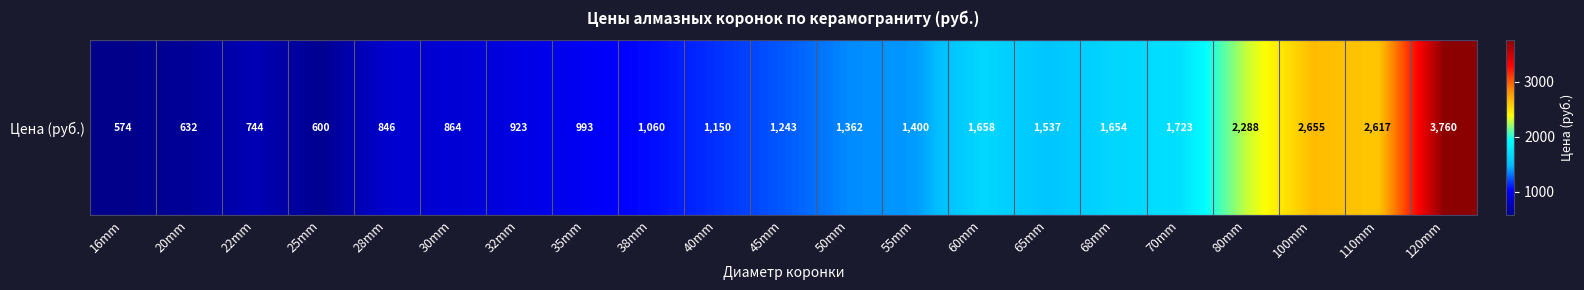

Reading right to left, extract all data points from this chart.

3759.5	2617.4	2655.1	2287.6	1722.6	1653.9	1537.5	1658.1	1400.0	1362.4	1242.7	1149.8	1060.0	992.5	923.3	864.3	846.1	599.8	744.3	632.0	573.8